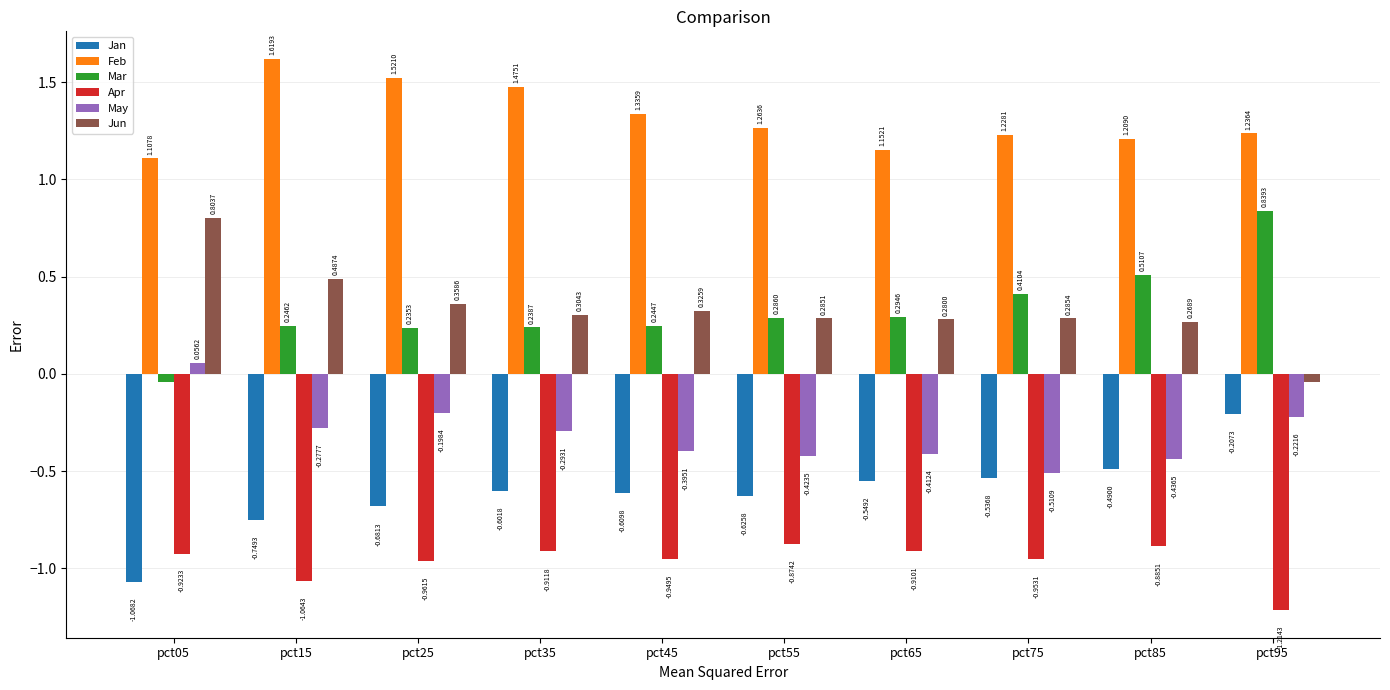

At which category is the sum across all series the highest?

pct95